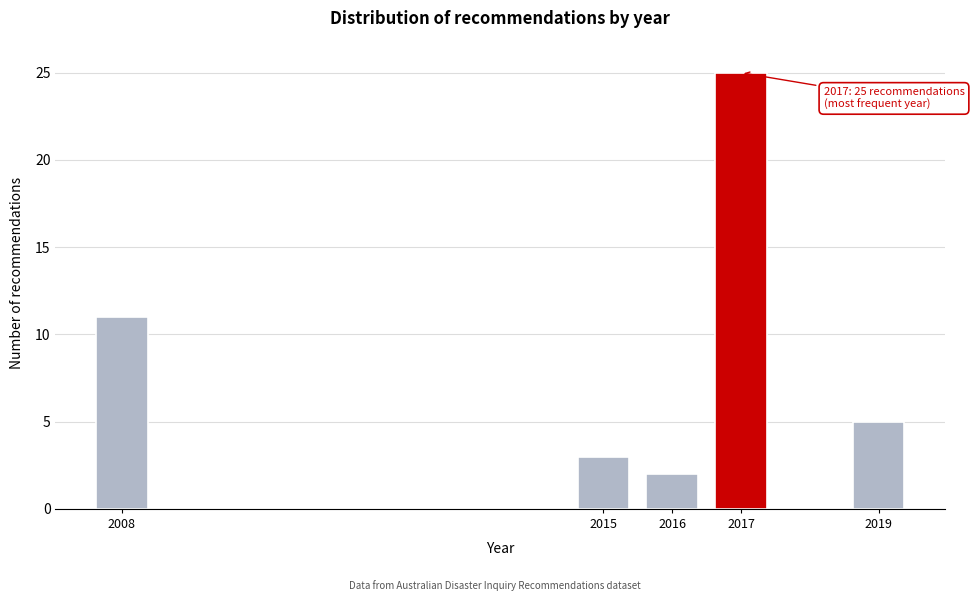

Reading right to left, transcribe all the data shown in this chart.

2019=5	2017=25	2016=2	2015=3	2008=11